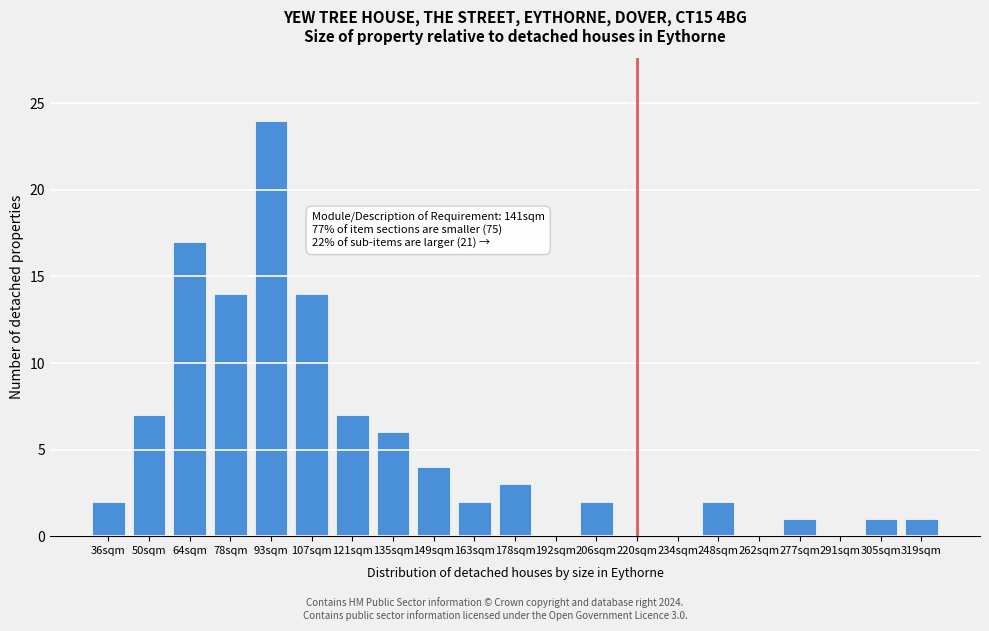

Reading right to left, what are all the values shown in this chart?

319sqm=1	305sqm=1	291sqm=0	277sqm=1	262sqm=0	248sqm=2	234sqm=0	220sqm=0	206sqm=2	192sqm=0	178sqm=3	163sqm=2	149sqm=4	135sqm=6	121sqm=7	107sqm=14	93sqm=24	78sqm=14	64sqm=17	50sqm=7	36sqm=2